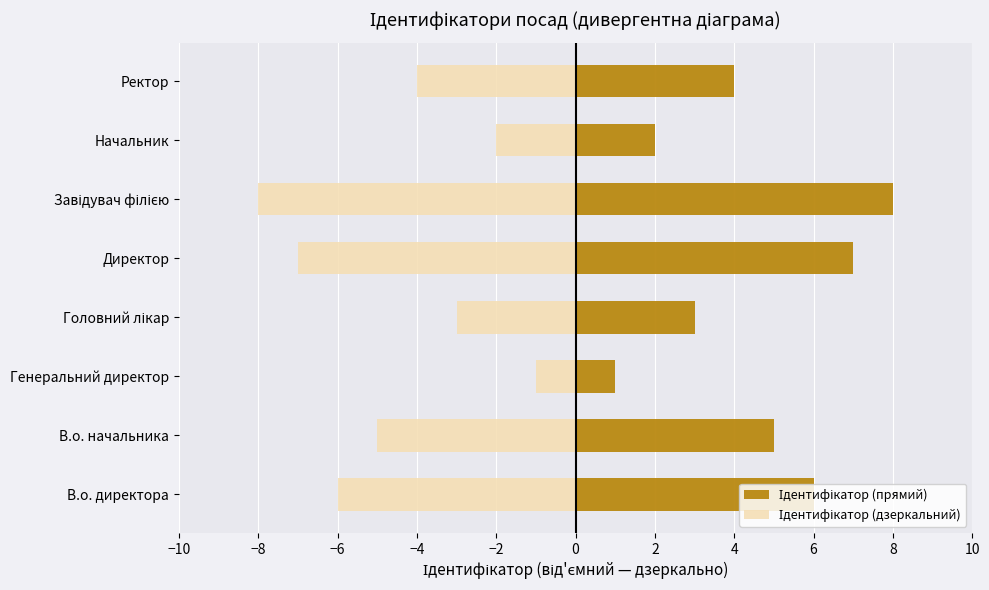

What is the value of the Ідентифікатор (прямий) bar at the 4th from the left?

3